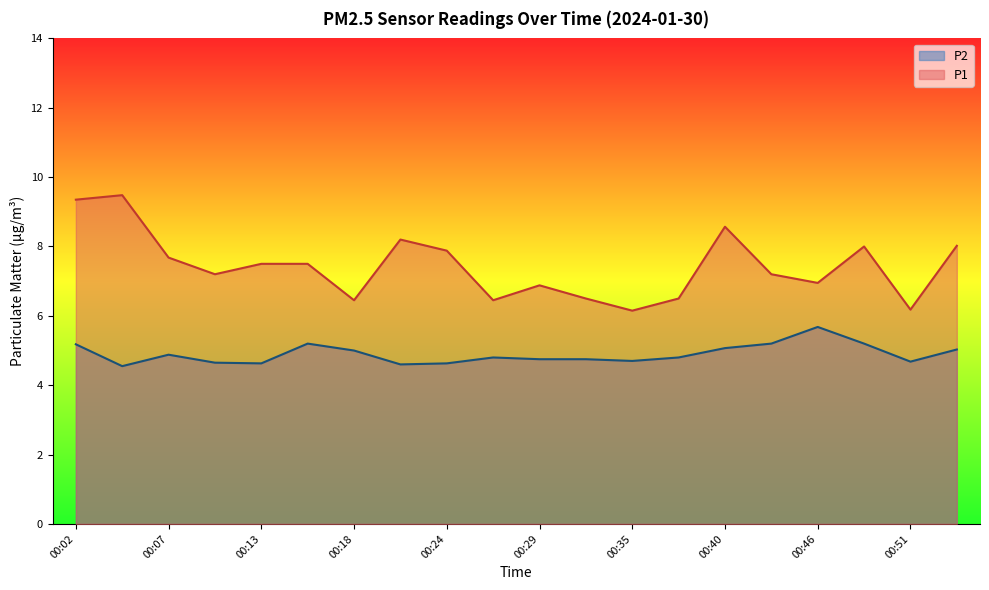

Does the chart display data point markers on the line(s)?

No